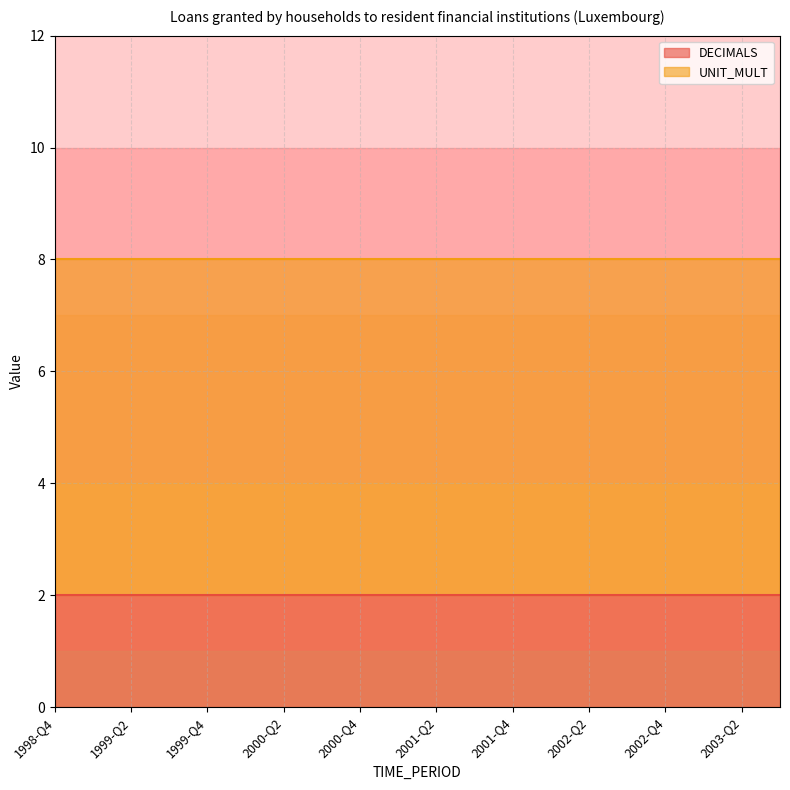

What is the average value of the UNIT_MULT series?

6